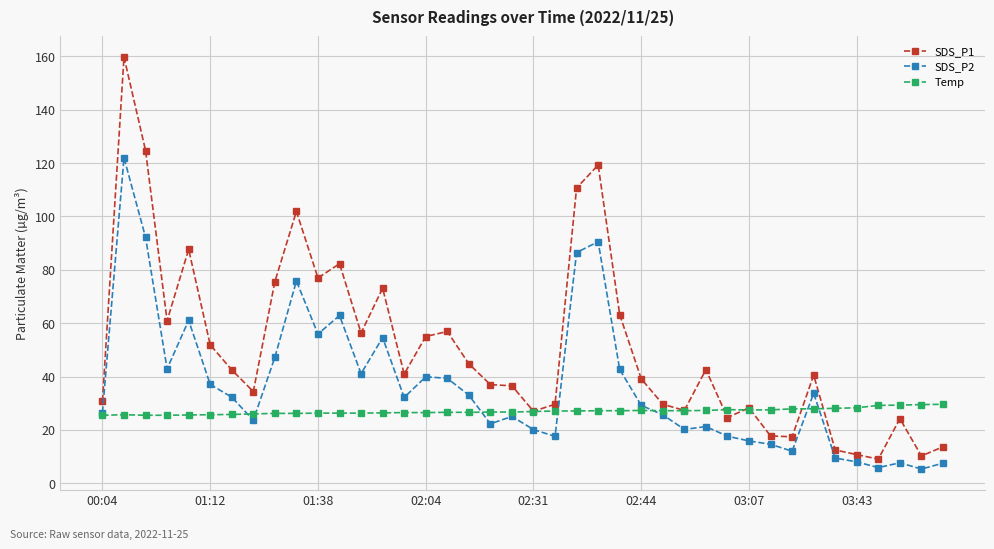

Which series has the widest spread of values?

SDS_P1